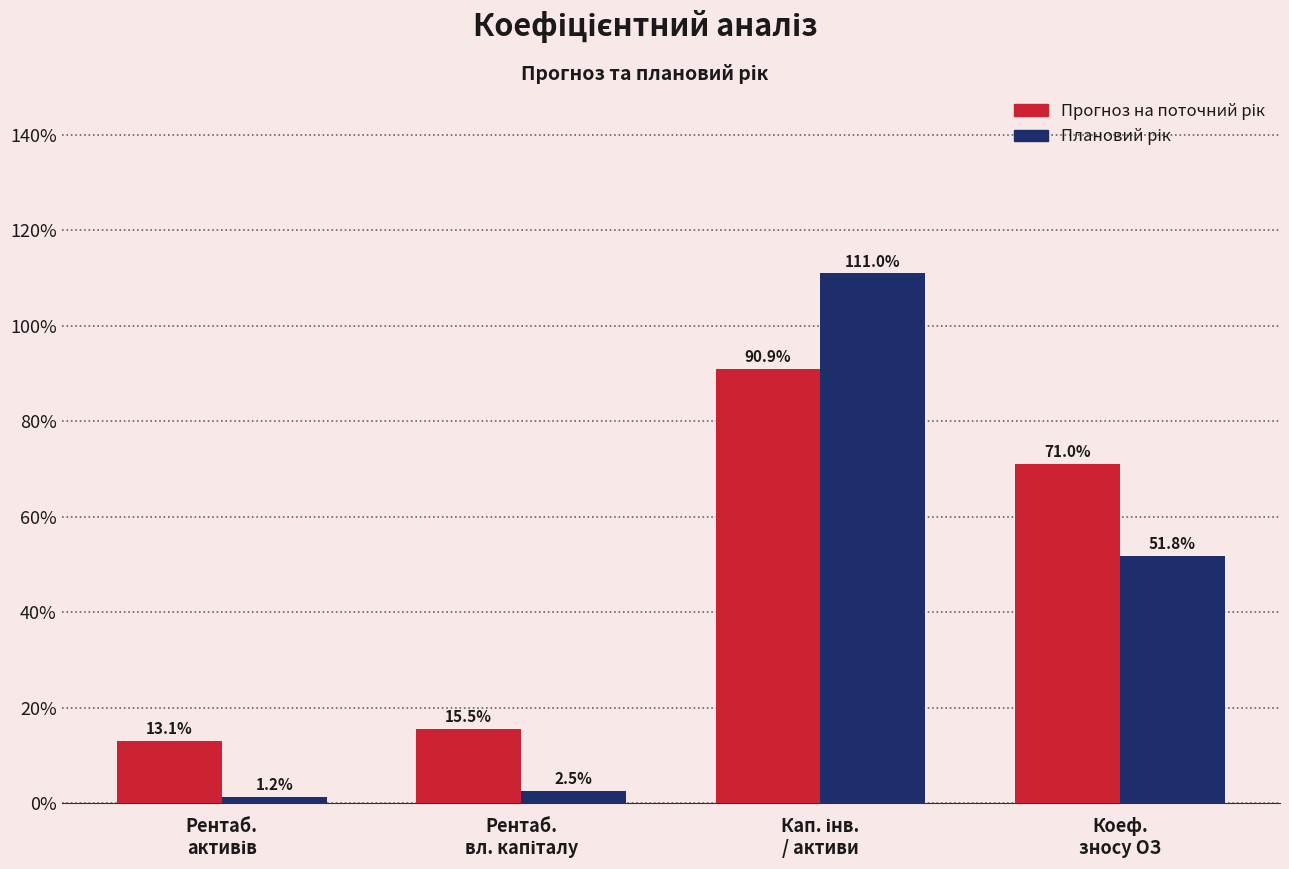

Are the bars grouped side by side (vs. stacked)?

Yes